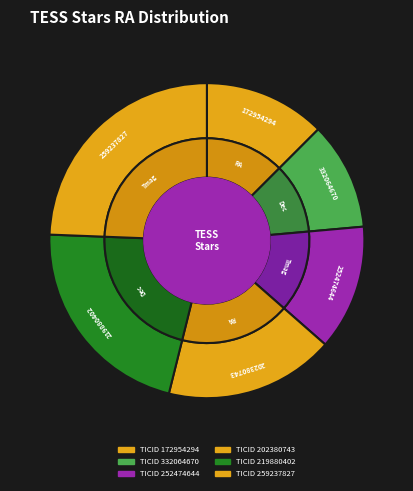

Between 172954294 and 259237827, which is larger?

259237827